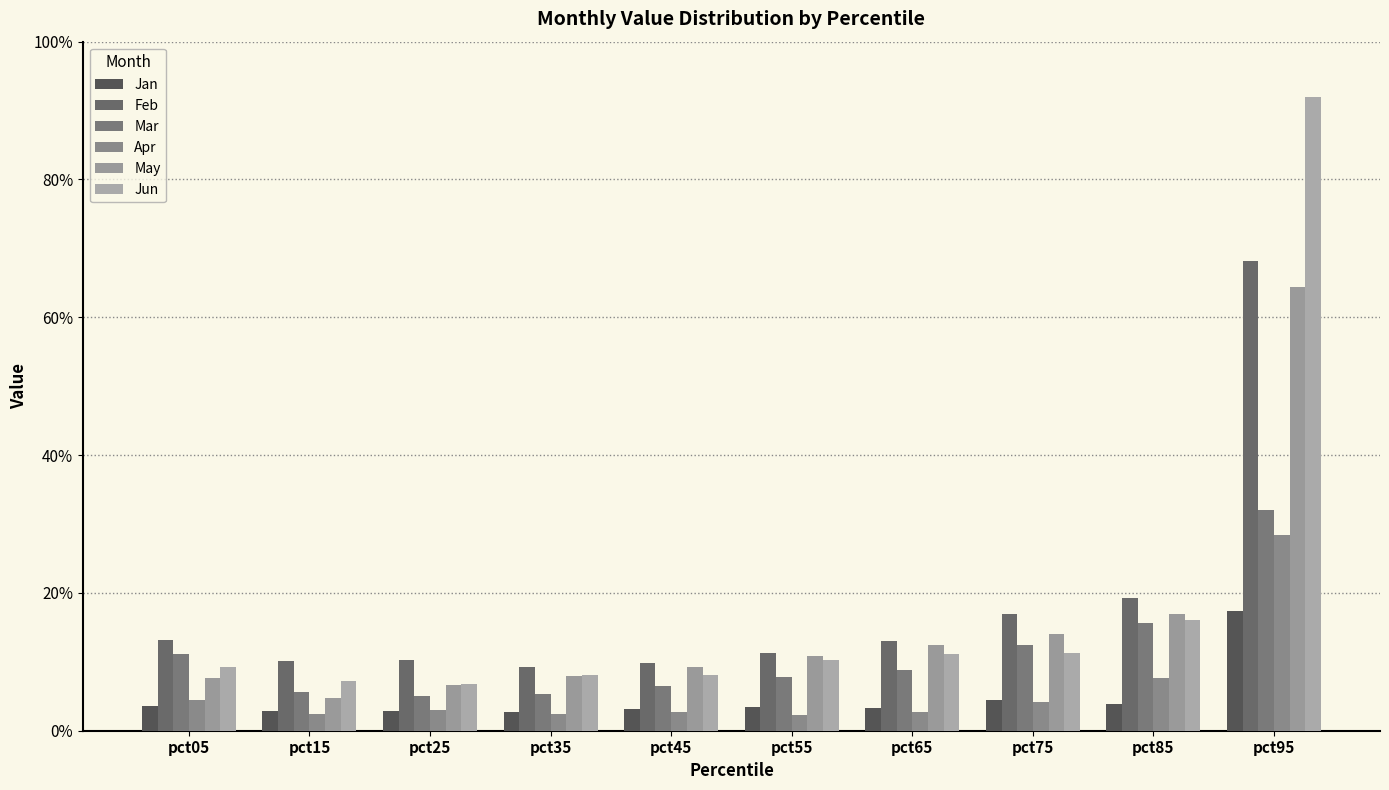

What is the value of the Apr bar at the 10th from the left?

0.3